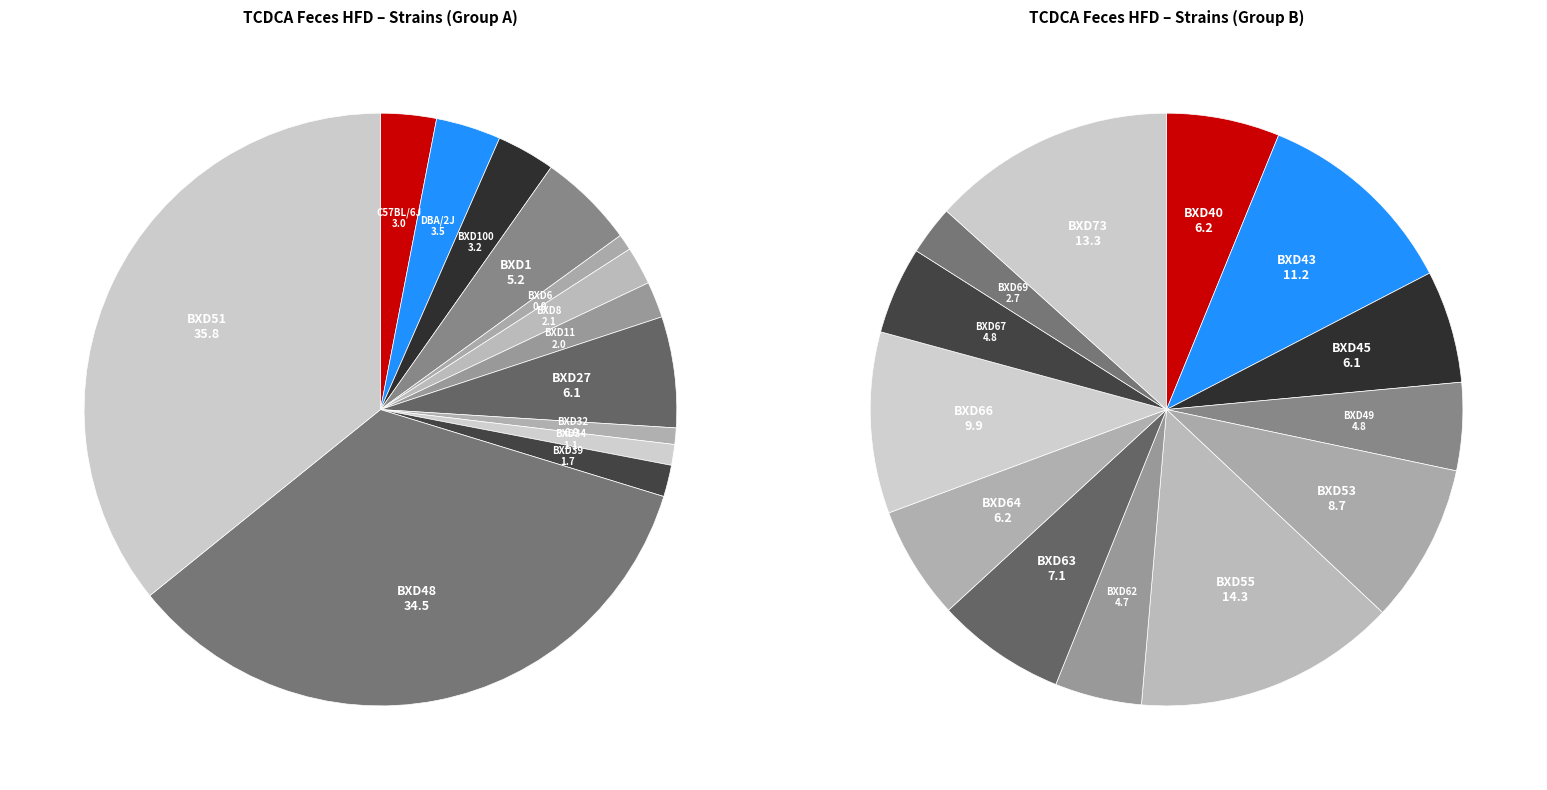

Does BXD32 account for over 50% of the chart?

No